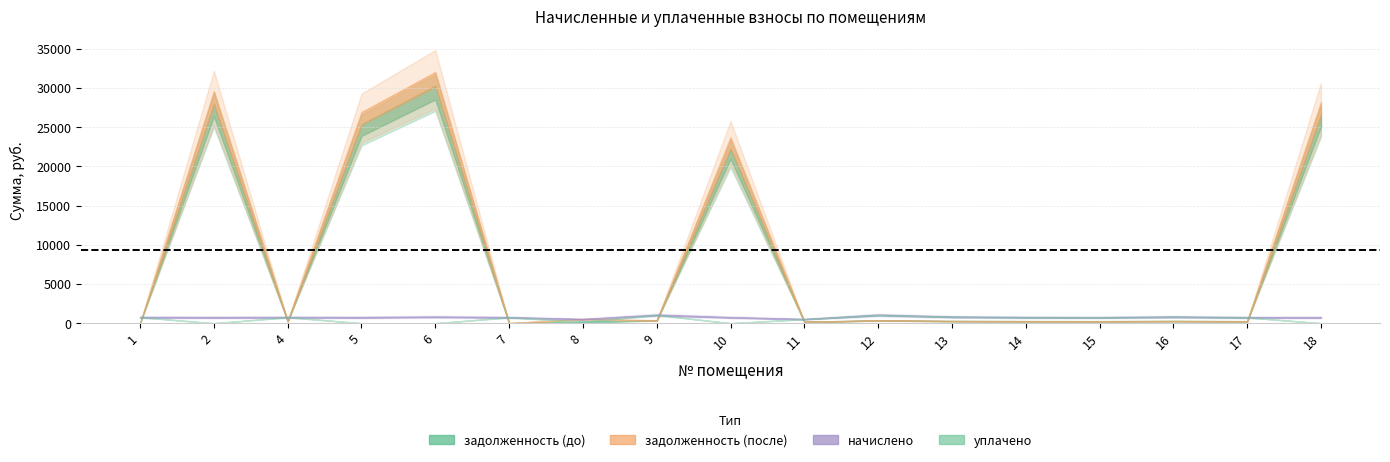

Count the number of categories in the chart.

17